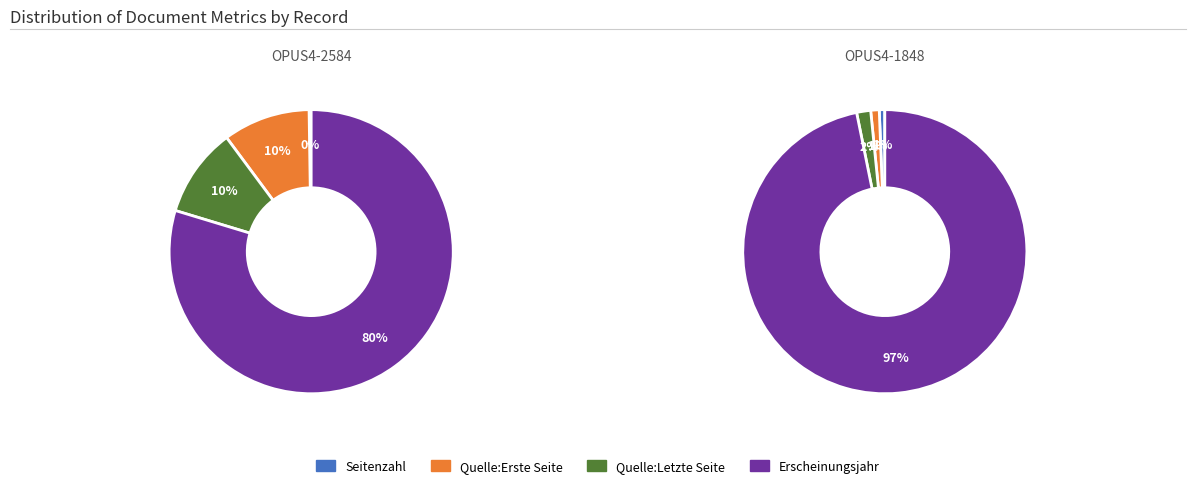

Is it true that Erscheinungsjahr is 97% of the pie?

True